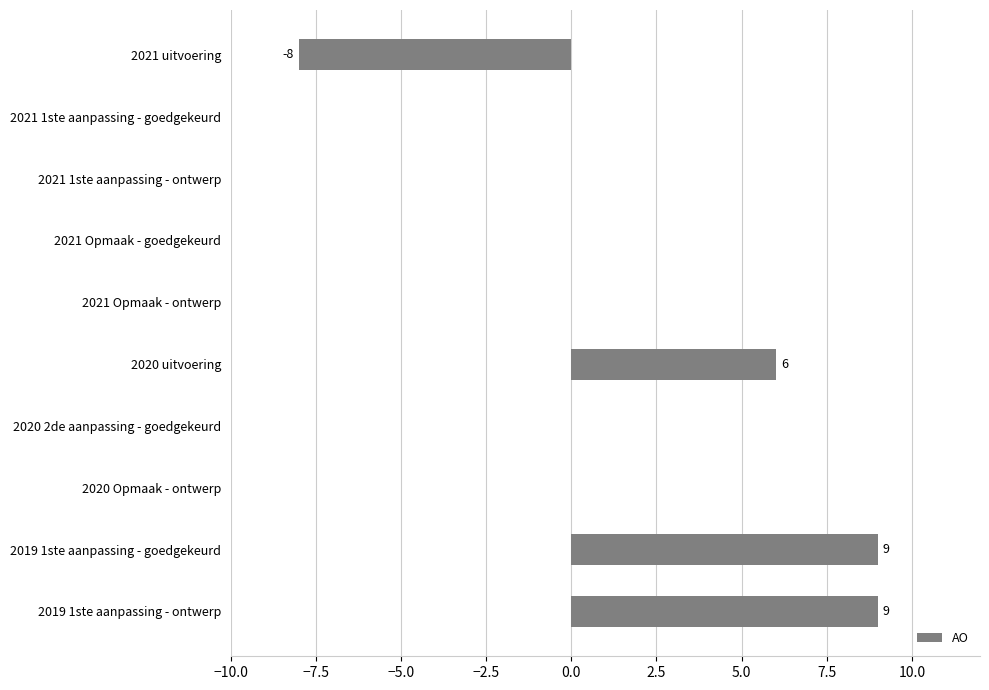

What is the greatest value displayed?

9